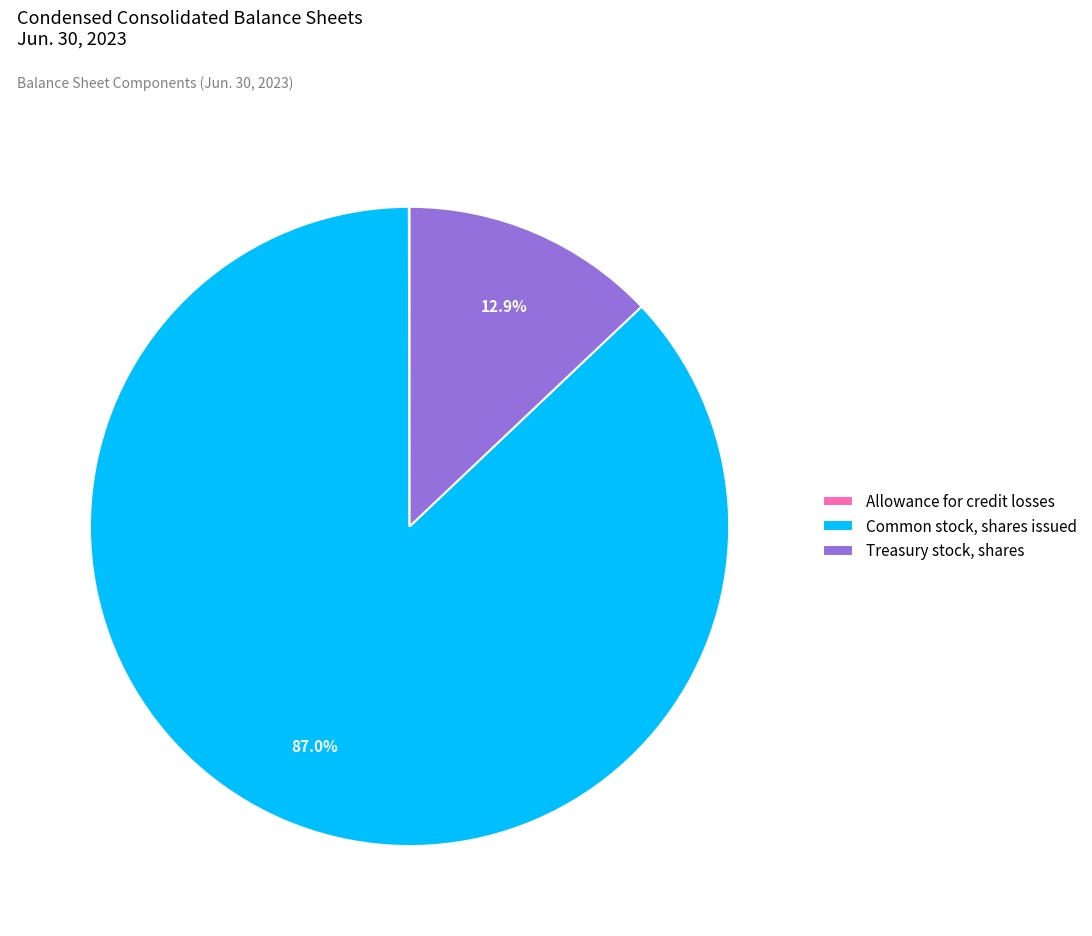

What percentage is NOT represented by Treasury stock, shares?

87.1%